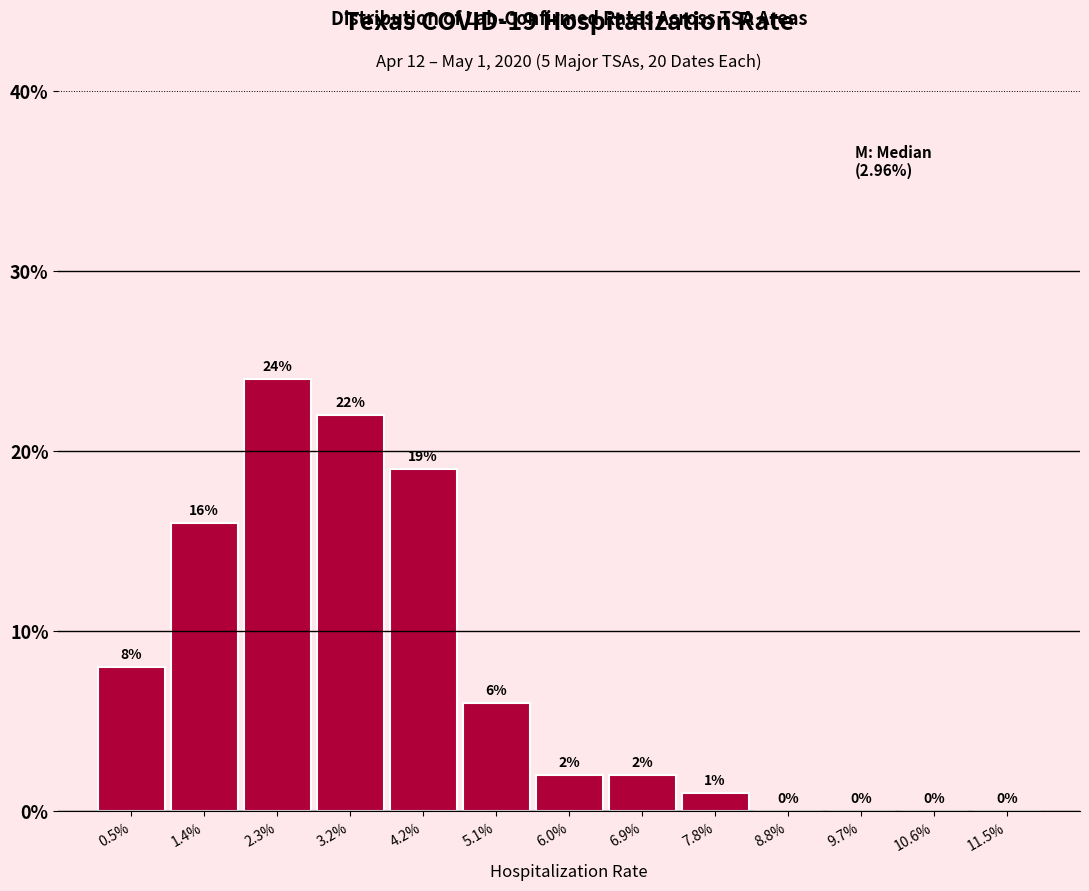

Reading left to right, extract all data points from this chart.

0.5%=8	1.4%=16	2.3%=24	3.2%=22	4.2%=19	5.1%=6	6.0%=2	6.9%=2	7.8%=1	8.8%=0	9.7%=0	10.6%=0	11.5%=0